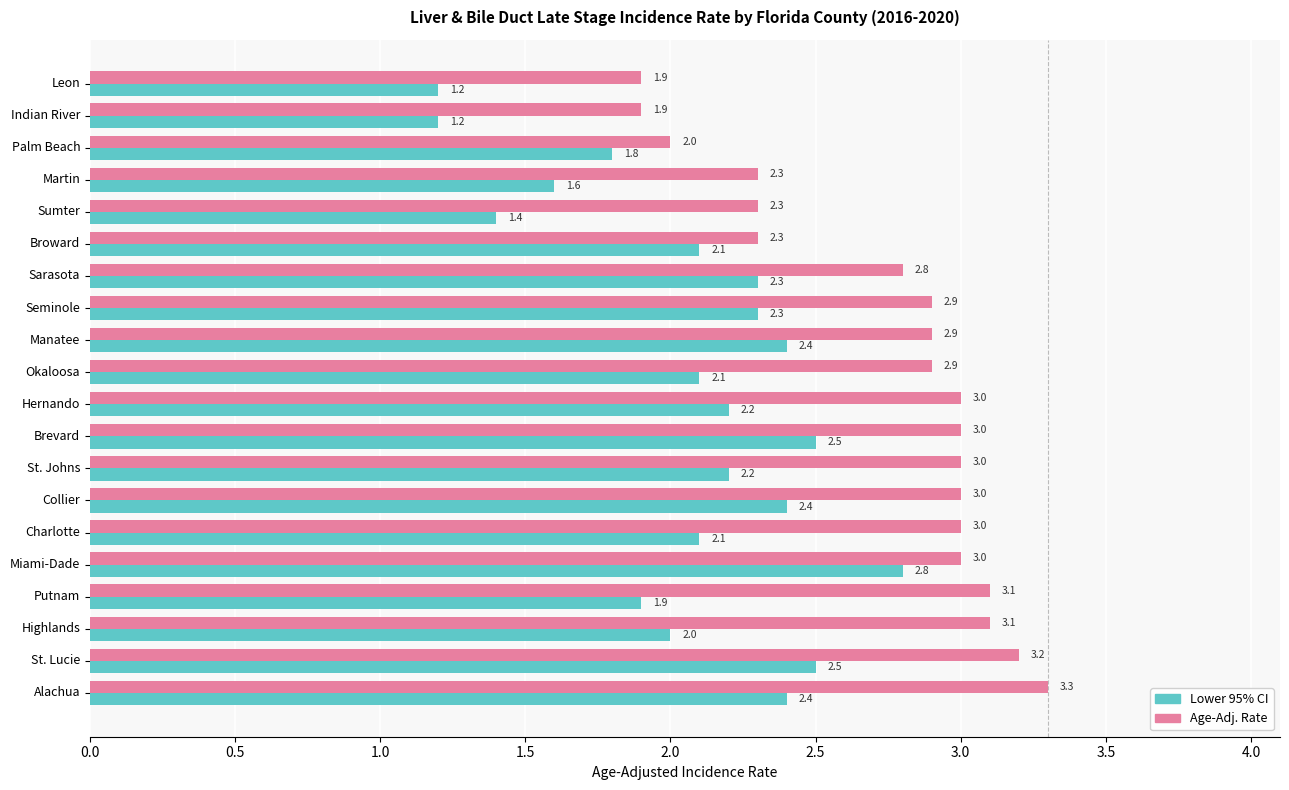

At which label is Age-Adj. Rate closest to 2?

Palm Beach